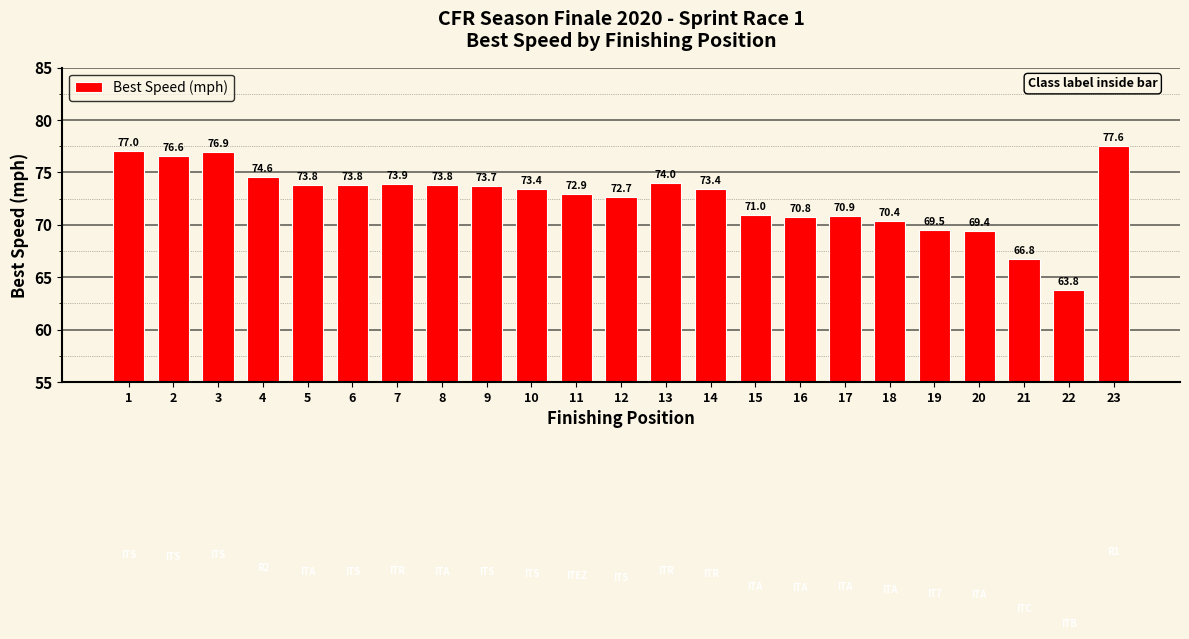

The chart shows a value of 17.0 at 10. True or false?

False